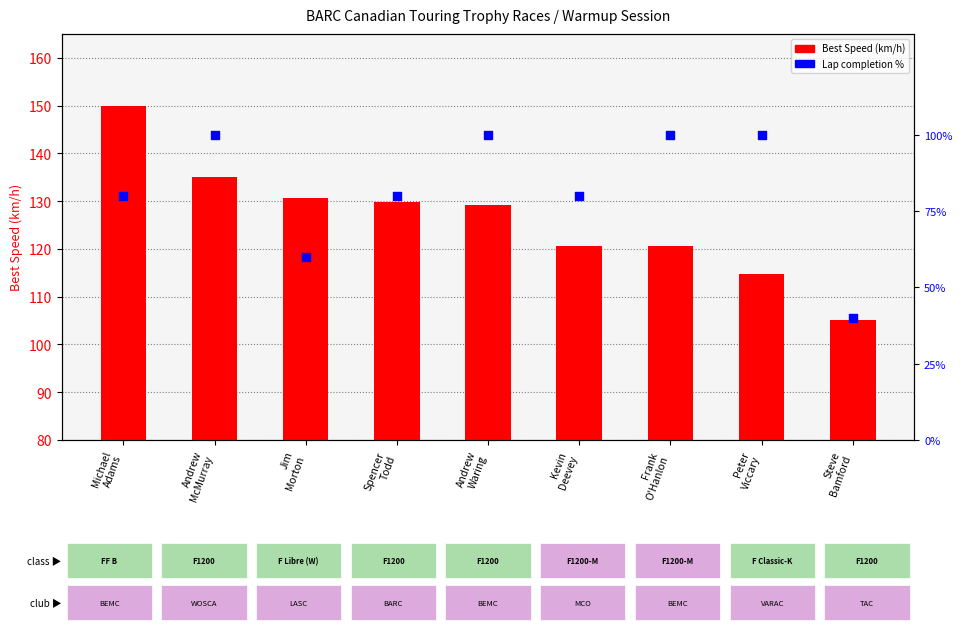

Which series has the largest total across all categories?

Best Speed (km/h)